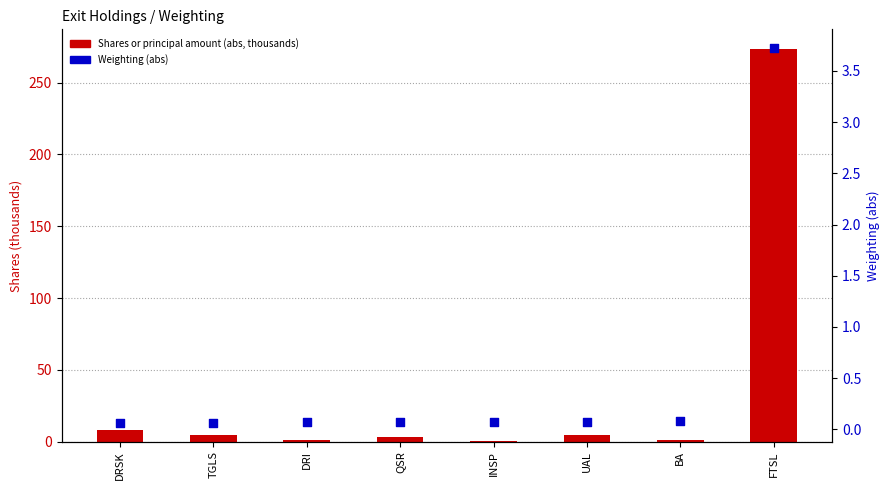

Which series has the largest total across all categories?

Shares (thousands, abs)